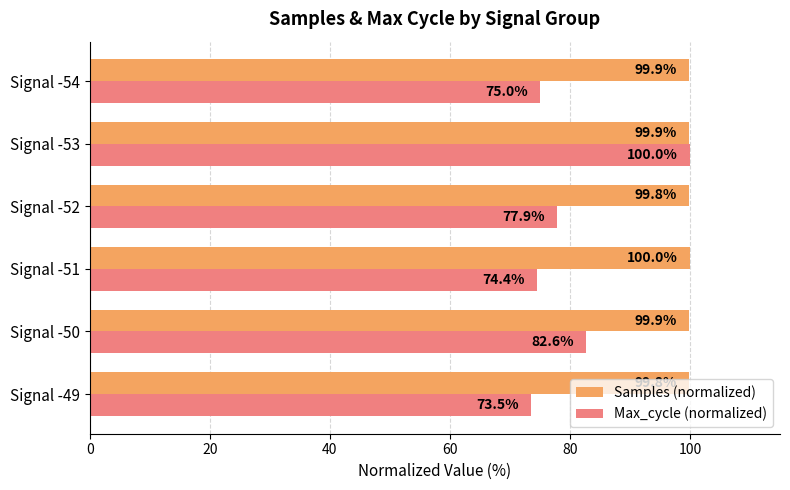

What is the sum of all Samples (normalized) values?

599.3